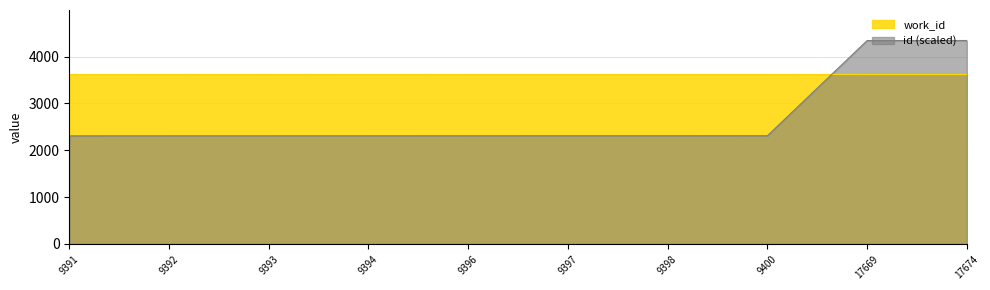

How many lines are shown in the chart?

2